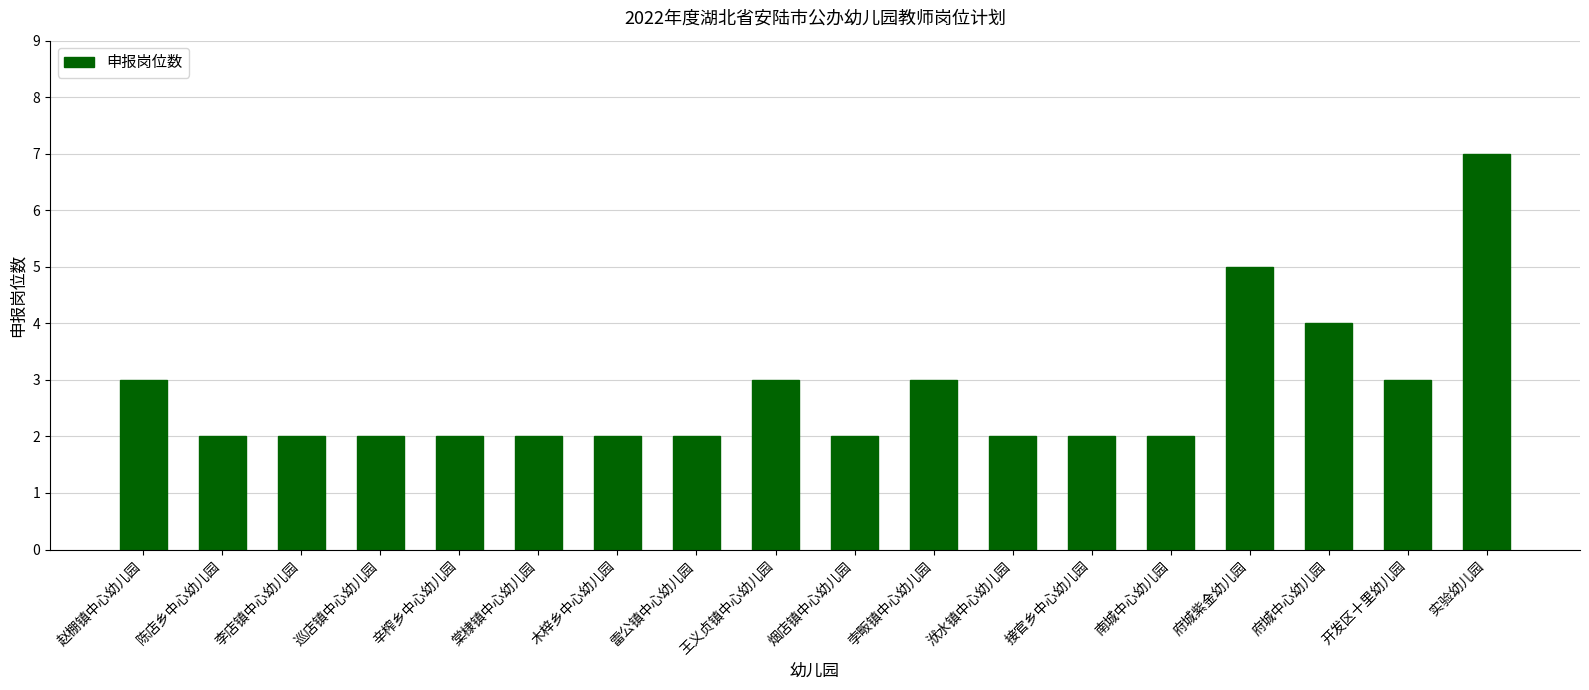

Is it true that the value at 接官乡中心幼儿园 is 1?

False